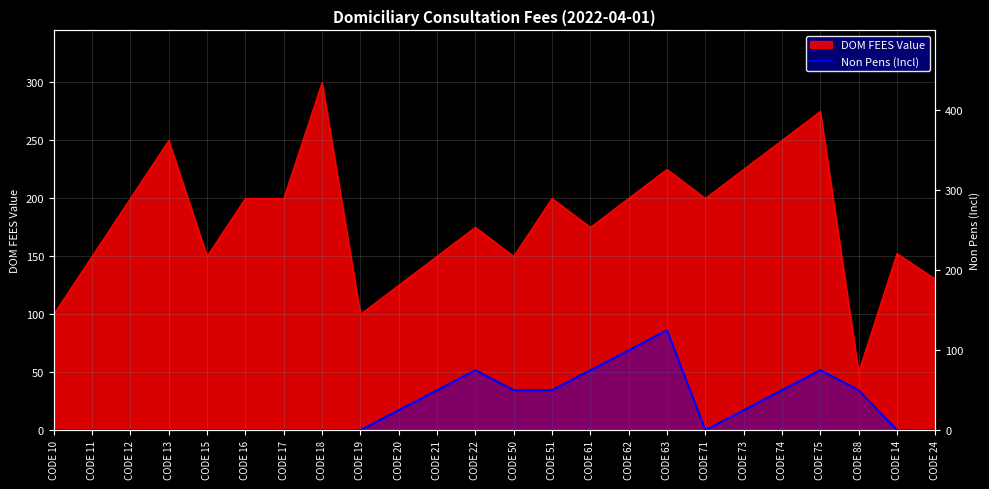

What is the difference between the maximum and minimum values?

124.9